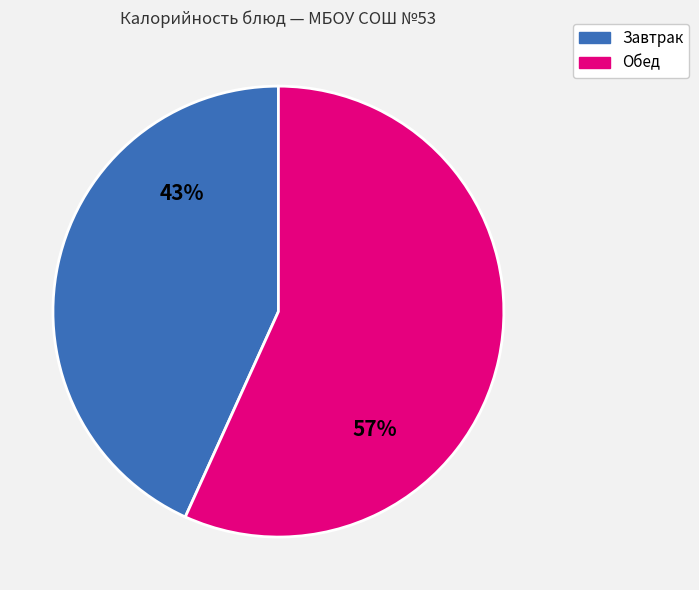

Is there any slice that represents more than half of the pie?

Yes